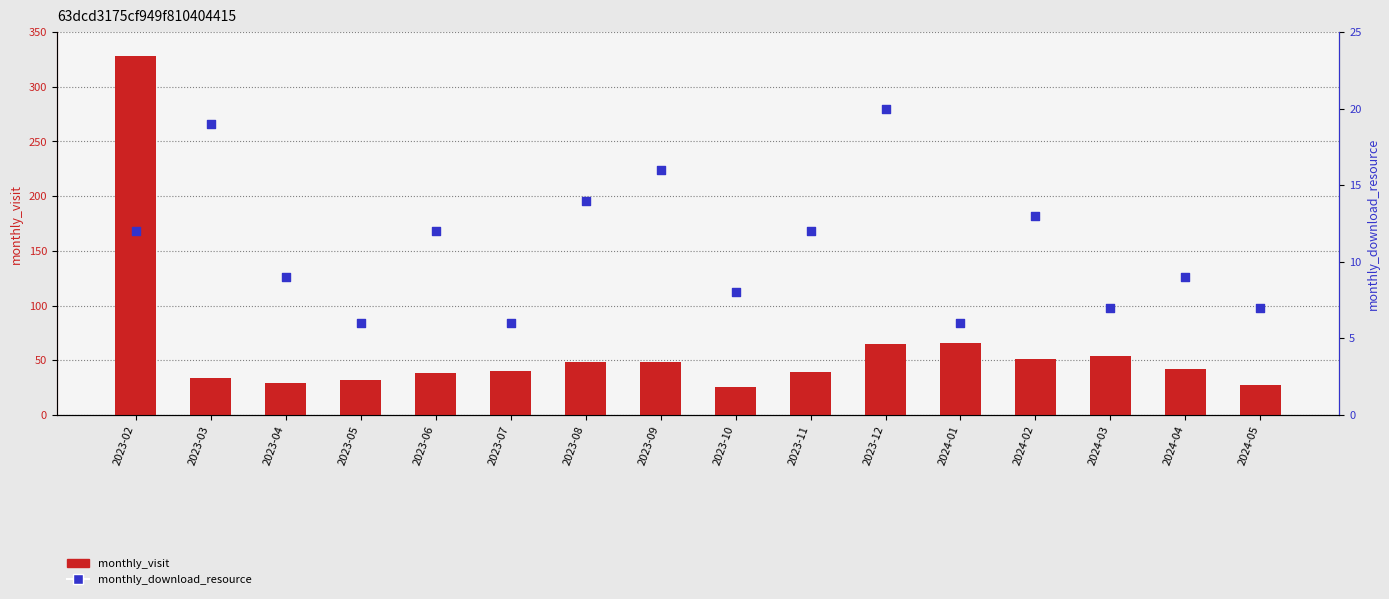

At which category is the sum across all series the highest?

2023-02